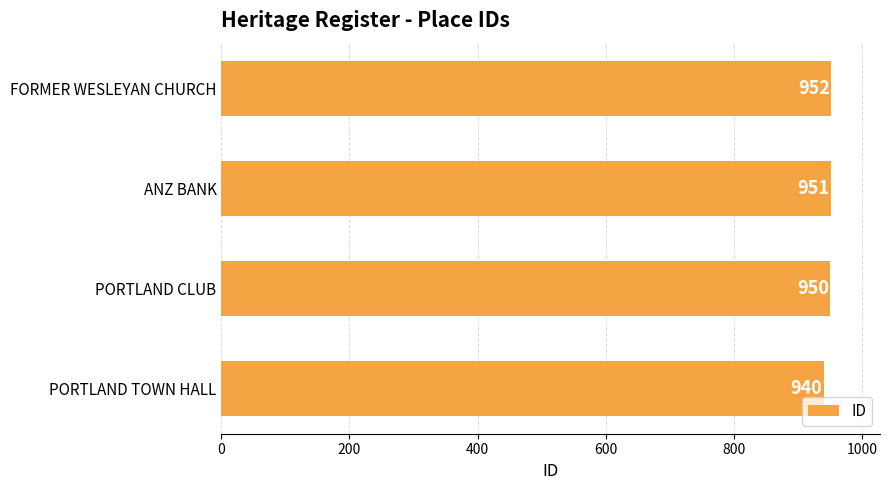

What is the sum of the values at ANZ BANK and FORMER WESLEYAN CHURCH?

1903